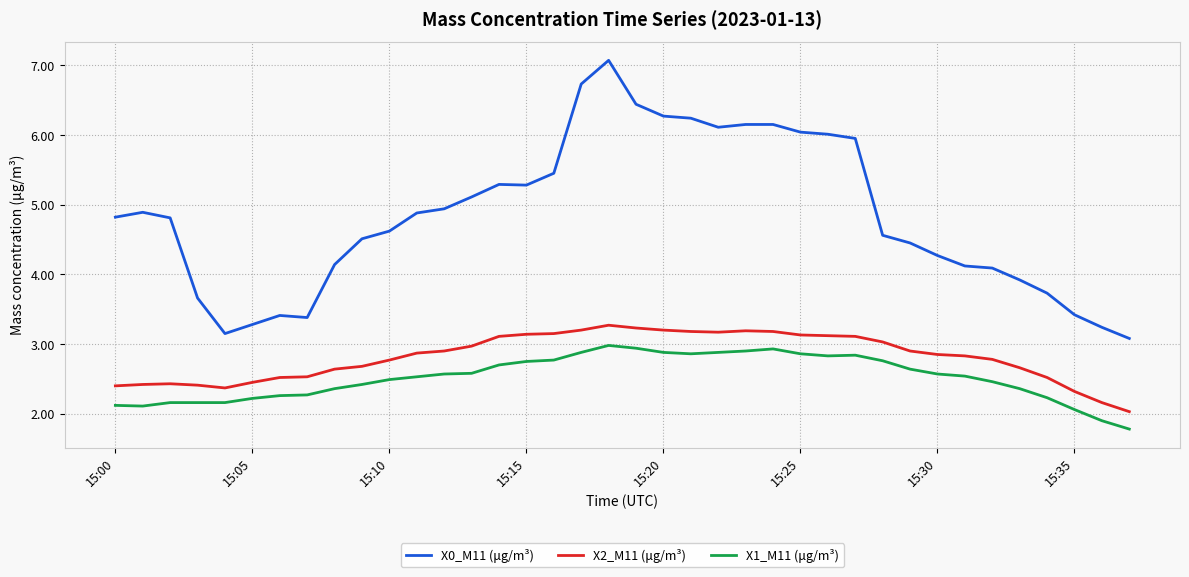

True or false: X1_M11 (μg/m³) and X2_M11 (μg/m³) intersect in this chart.

False